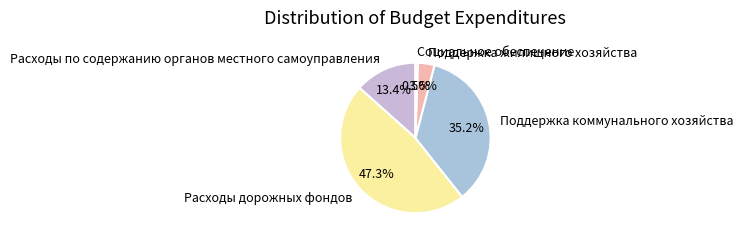

To the nearest percent, what is the difference between the largest and smallest slice percentages?

47%